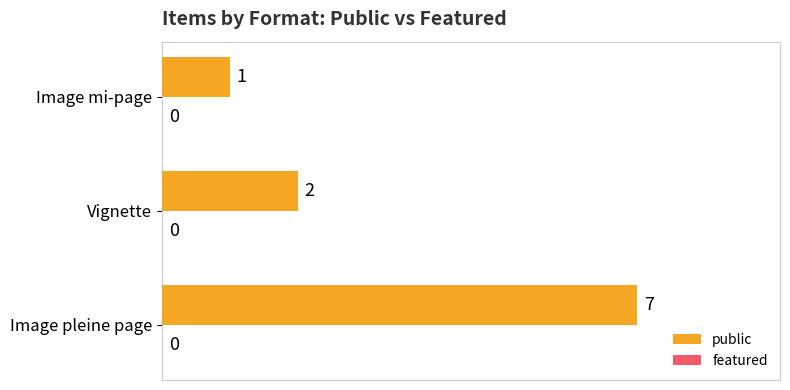

The chart shows a value of 12 at Image pleine page. True or false?

False